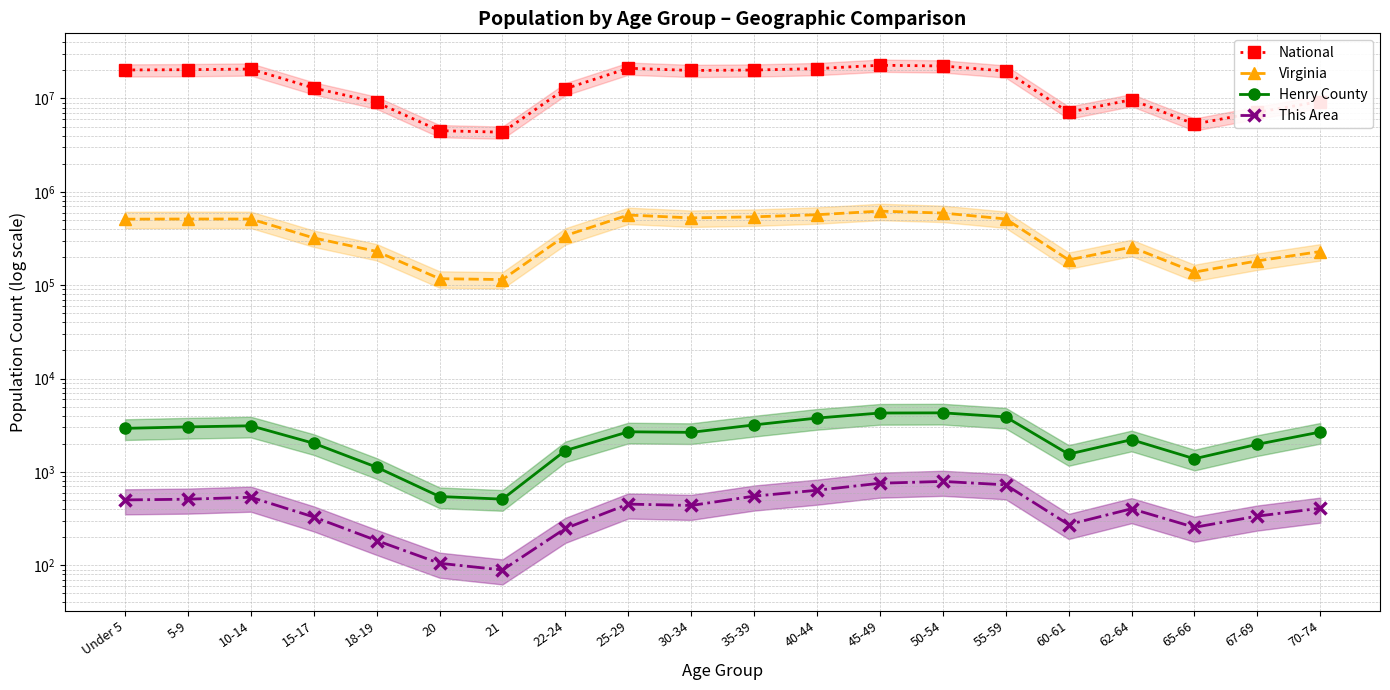

What is the label of the 2nd point from the left?

5-9